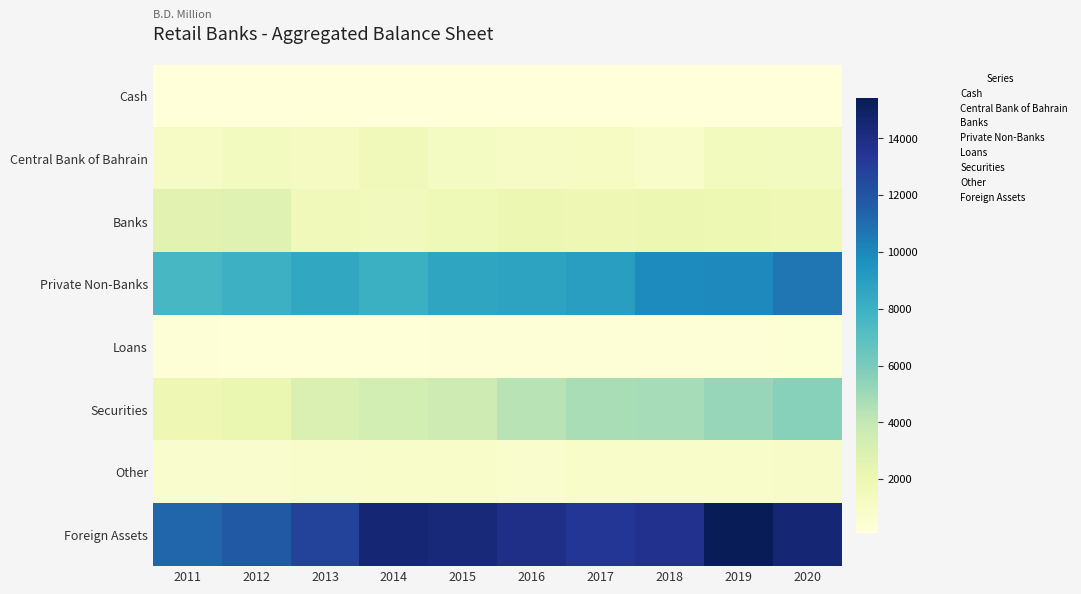

At which category is the sum across all series the highest?

2020